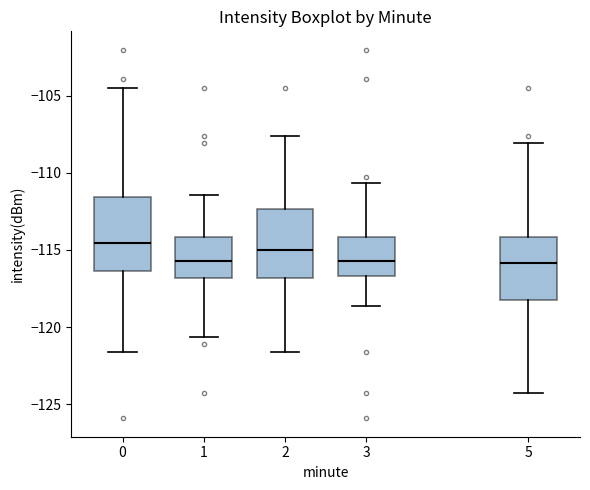

Reading left to right, transcribe this box plot: for each box, give where its median line is, the range the box spans, and where its two whiskers end, as read against the y-axis. The values are not printed on the chart, so give them approximately, as read against the axis.

0: median -114.5, box -116.5 to -111.5, whiskers -121.5 to -104.5
1: median -115.5, box -117.0 to -114.0, whiskers -120.5 to -111.5
2: median -115.0, box -117.0 to -112.5, whiskers -121.5 to -107.5
3: median -115.5, box -116.5 to -114.0, whiskers -118.5 to -110.5
5: median -116.0, box -118.0 to -114.0, whiskers -124.5 to -108.0